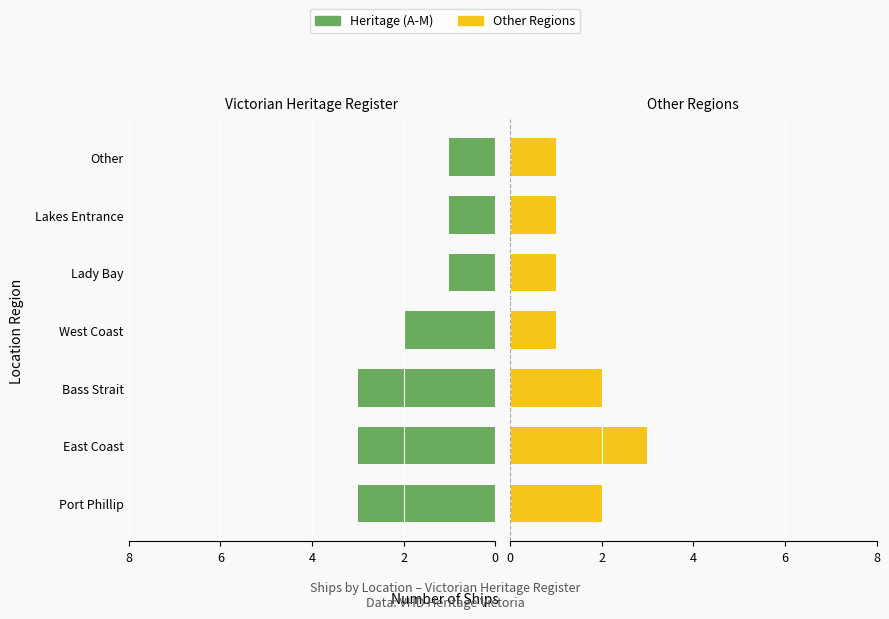

What is the difference between the Heritage (A-M) values at East Coast and Other?

2